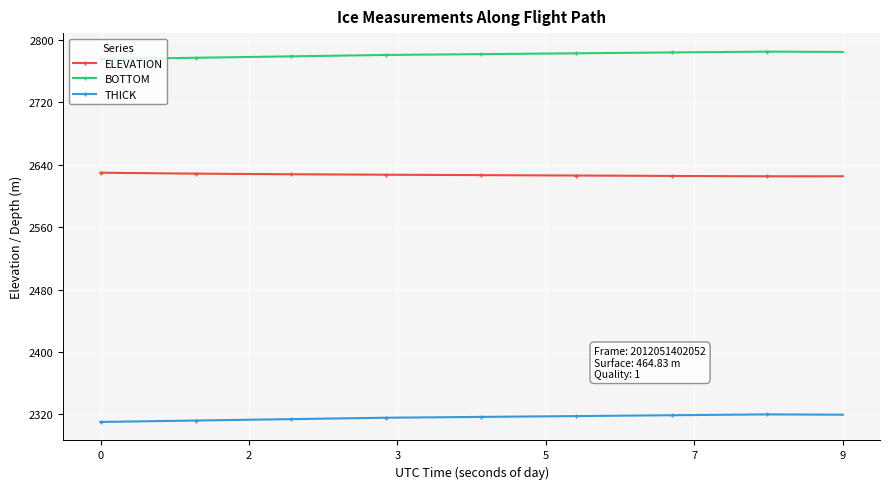

What is the average value of the THICK series?

2316.3